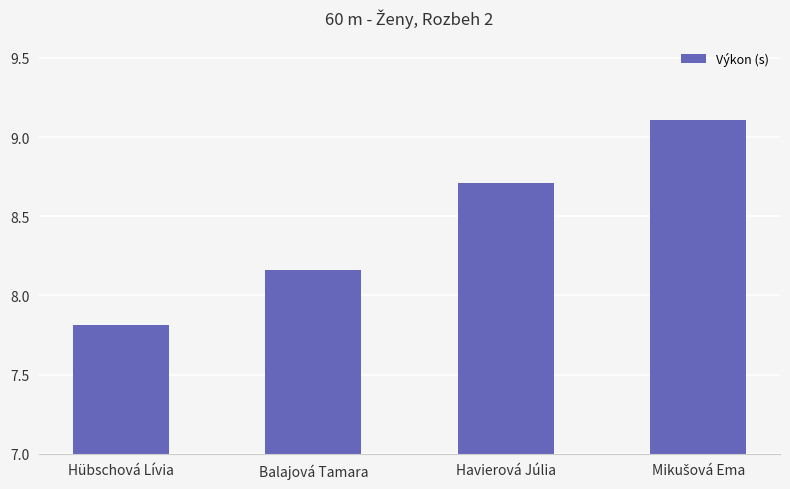

How many distinct data groups are displayed?

1